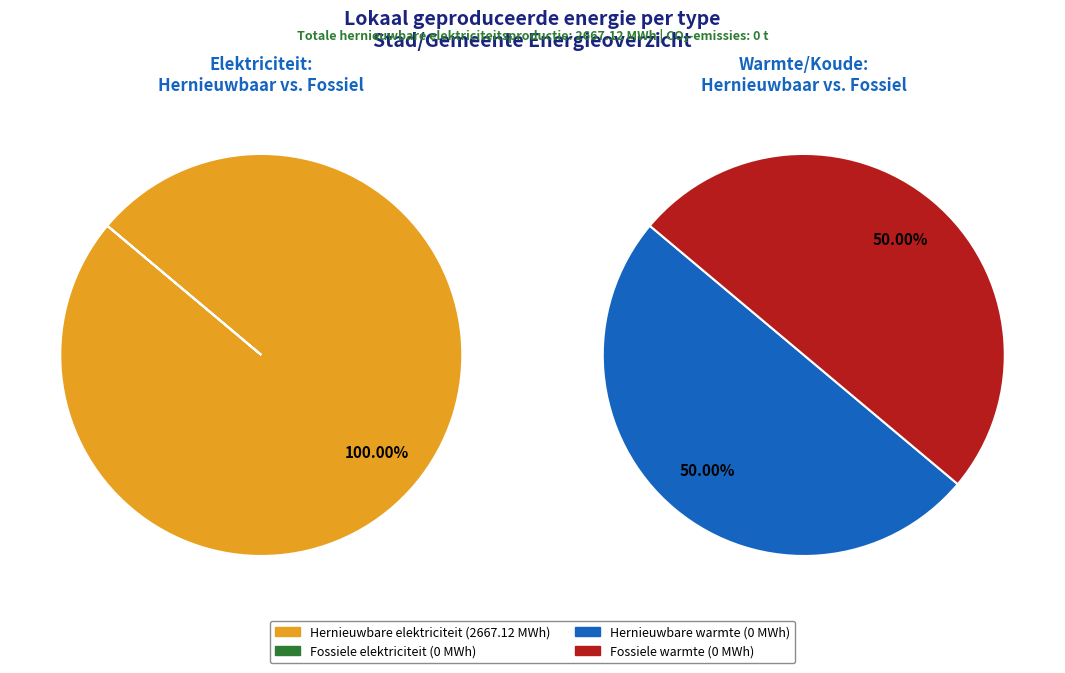

To the nearest percent, what is the difference between the largest and smallest slice percentages?

100%